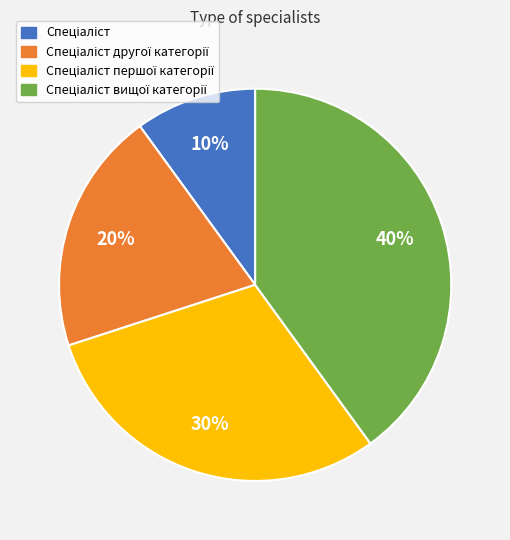

To the nearest percent, what is the difference between the largest and smallest slice percentages?

30%